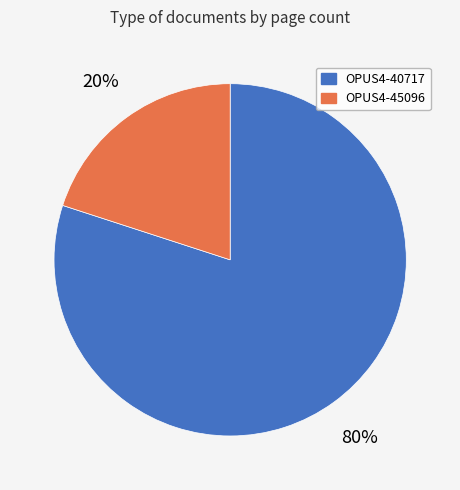

To the nearest percent, what portion does OPUS4-45096 represent?

20%